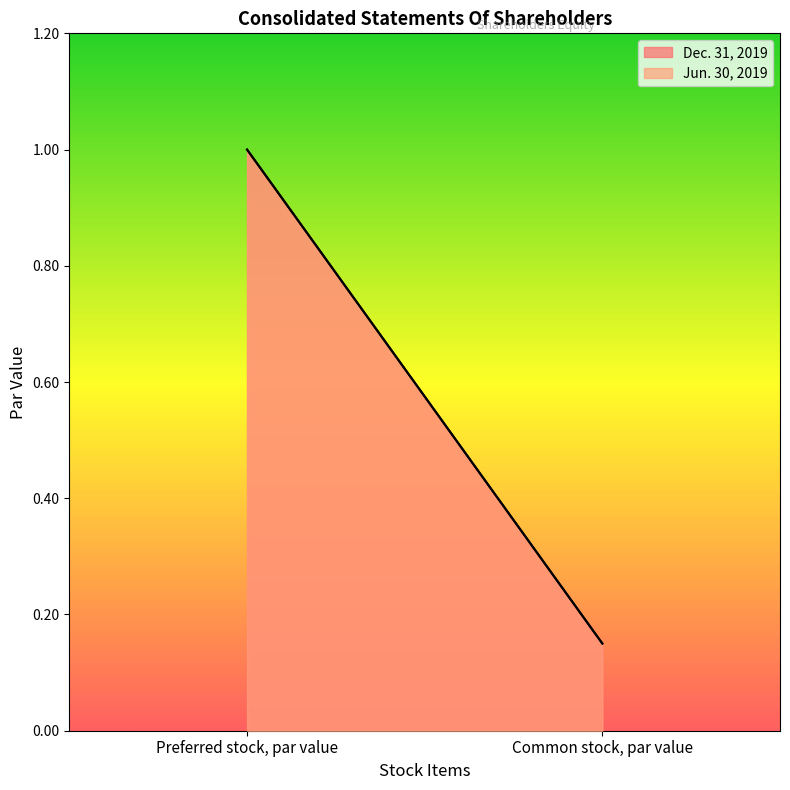

What is the sum of all Dec. 31, 2019 values?

1.1